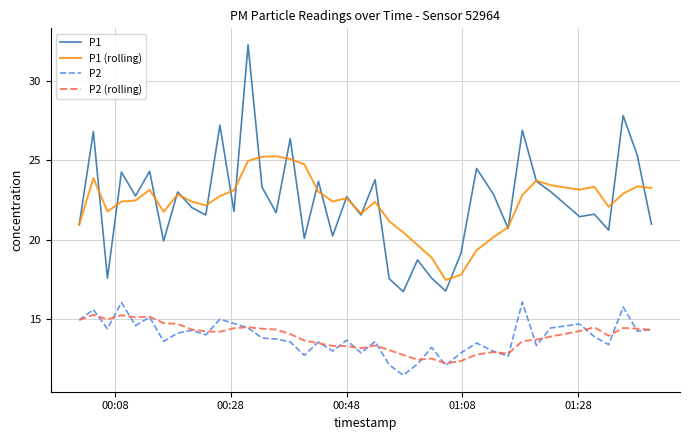

True or false: P1 and P2 (rolling) intersect in this chart.

False